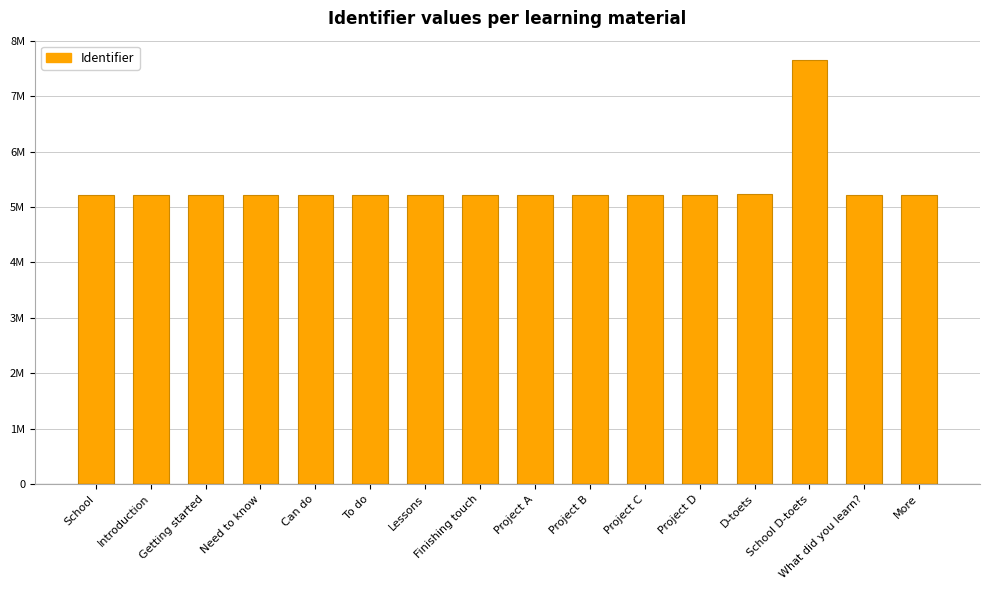

Reading left to right, what are all the values shown in this chart?

5216343	5216344	5216346	5216348	5216350	5216352	5216354	5216356	5216358	5216360	5216362	5216364	5233310	7655012	5216366	5216368